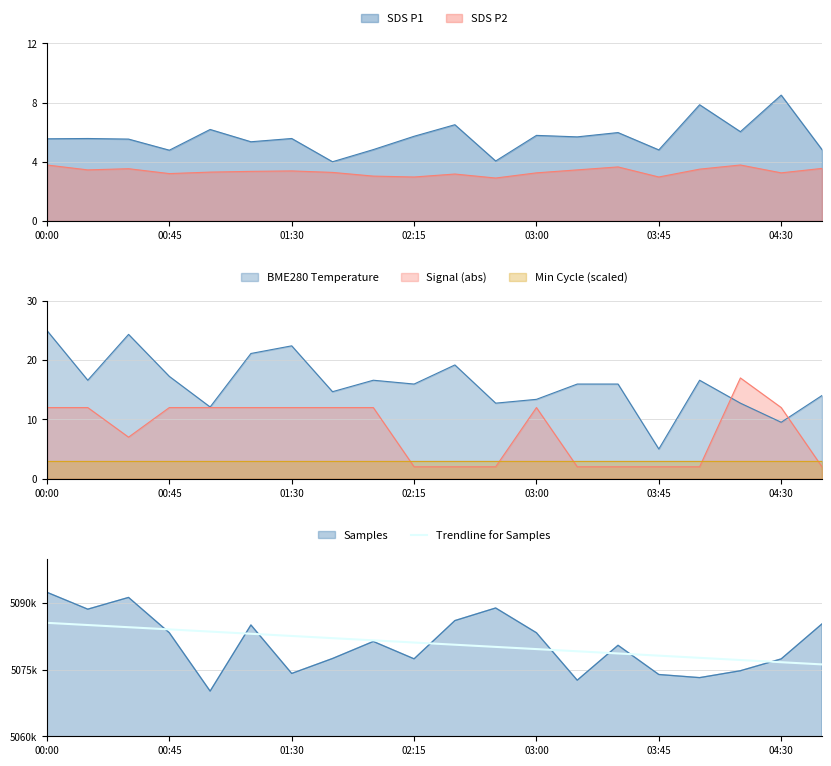

How many categories are shown in the chart?

20